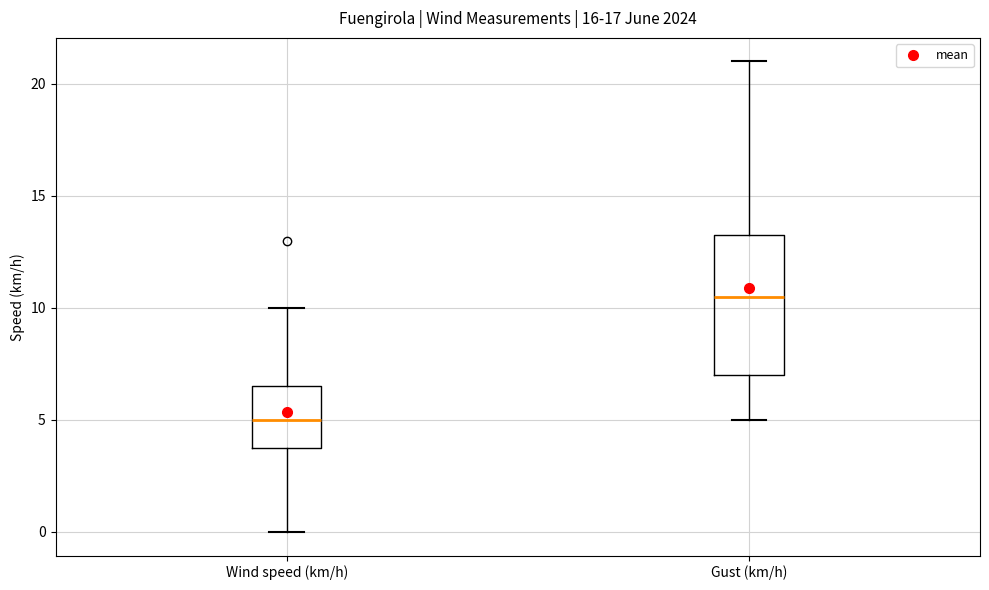

Comparing the boxes themselves (not the whiskers), which one is the tallest?

Gust (km/h)